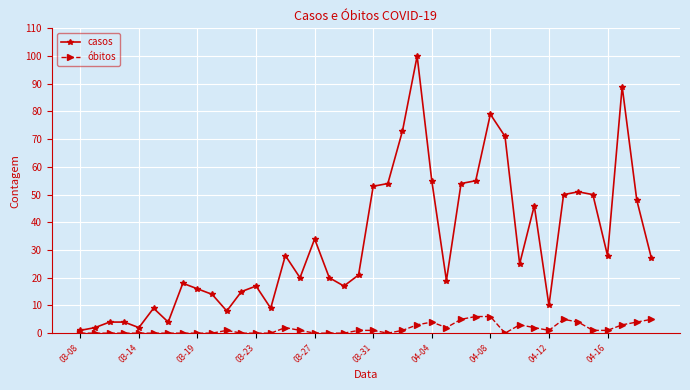

What is the maximum value for óbitos?

6